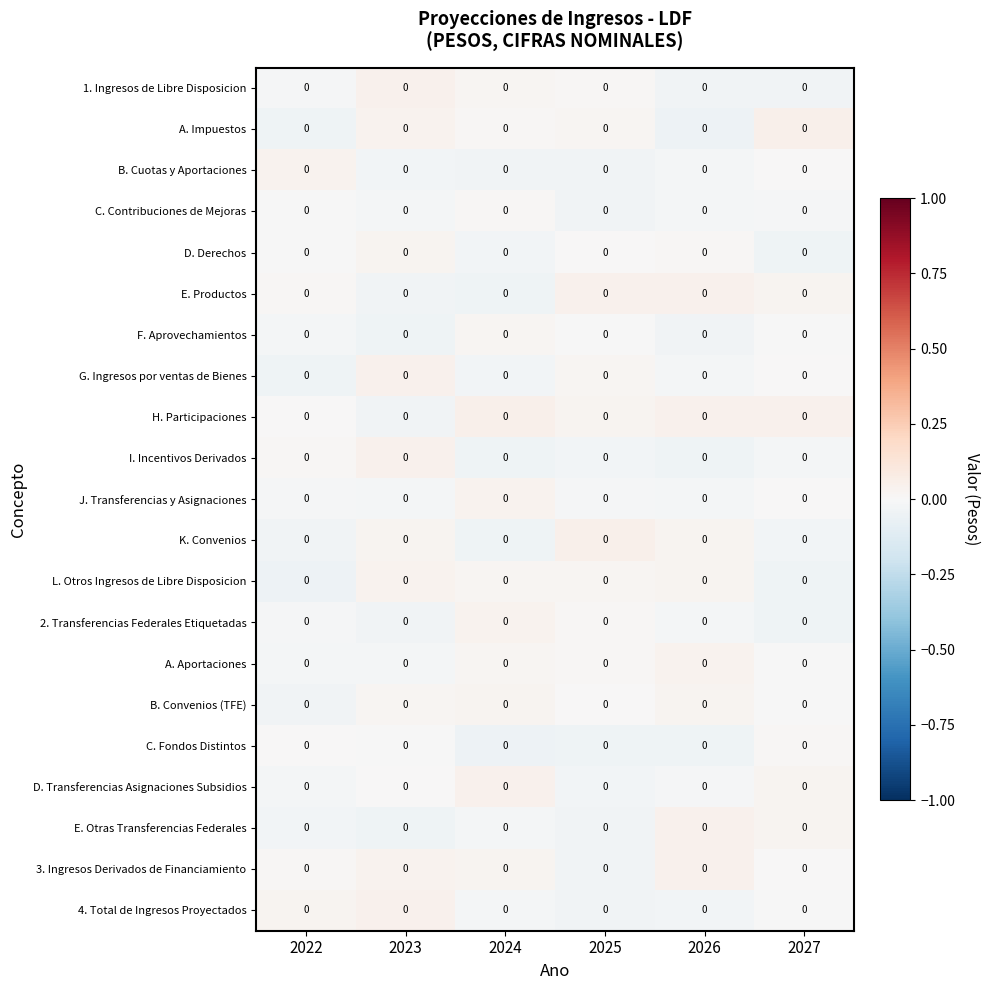

How many categories are shown in the chart?

6